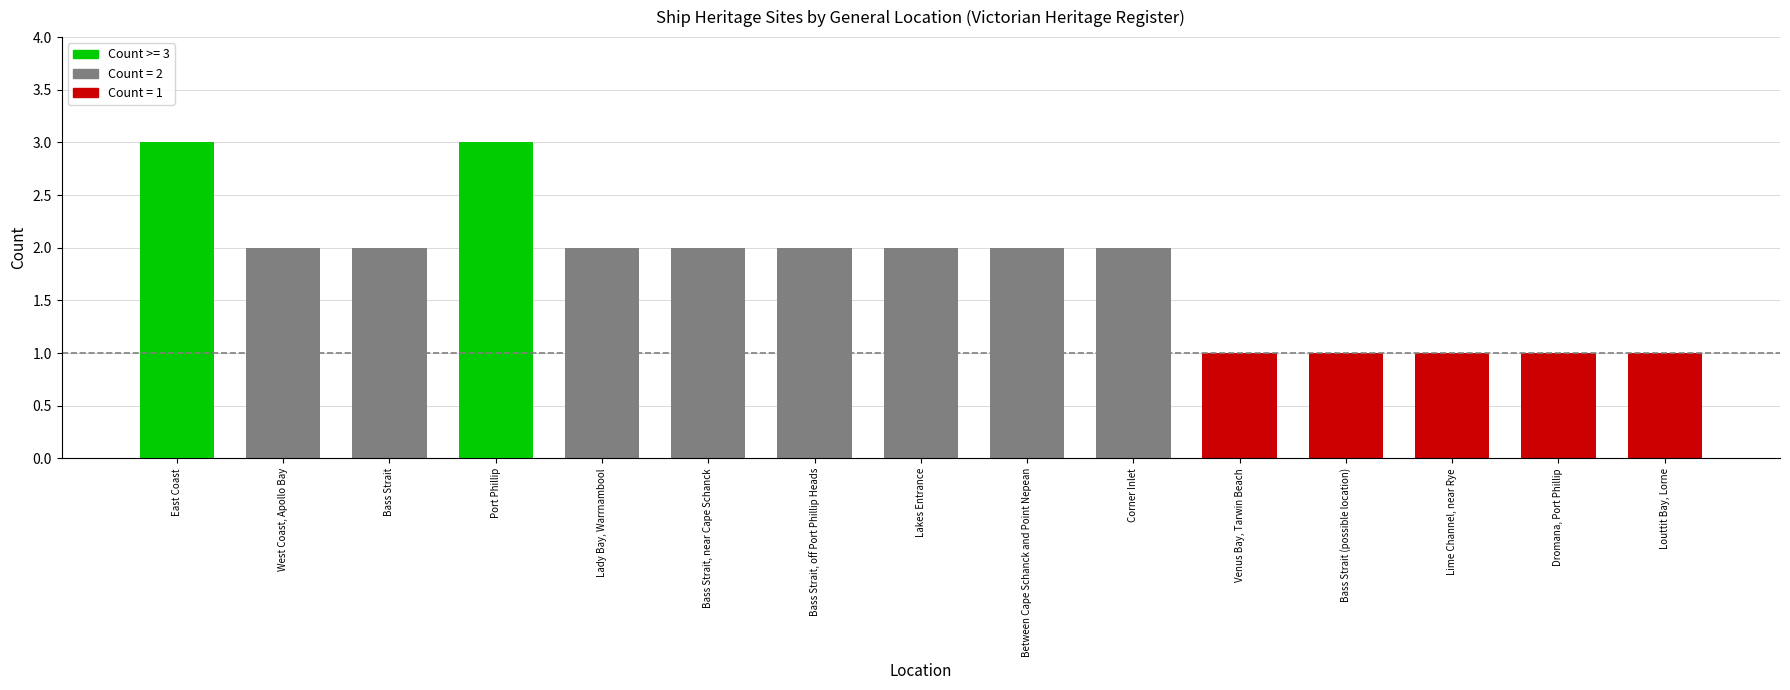

Reading right to left, transcribe all the data shown in this chart.

1	1	1	1	1	2	2	2	2	2	2	3	2	2	3